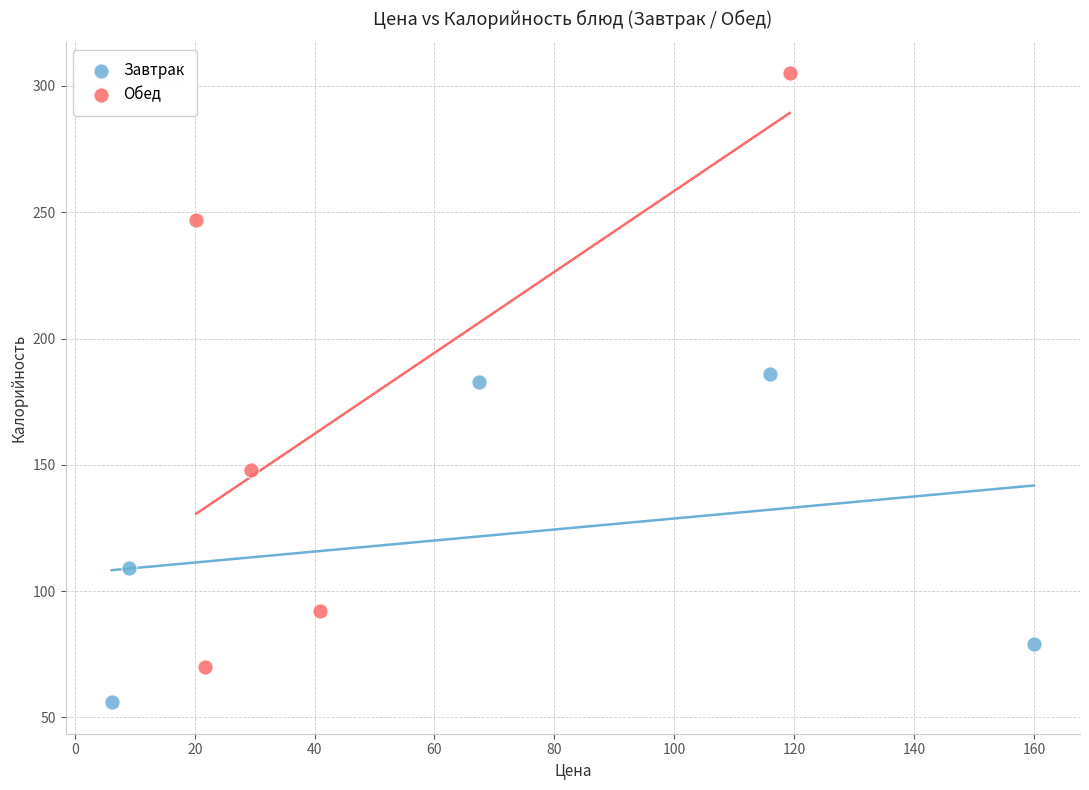

Which series has the largest Y range (max minus min)?

Обед